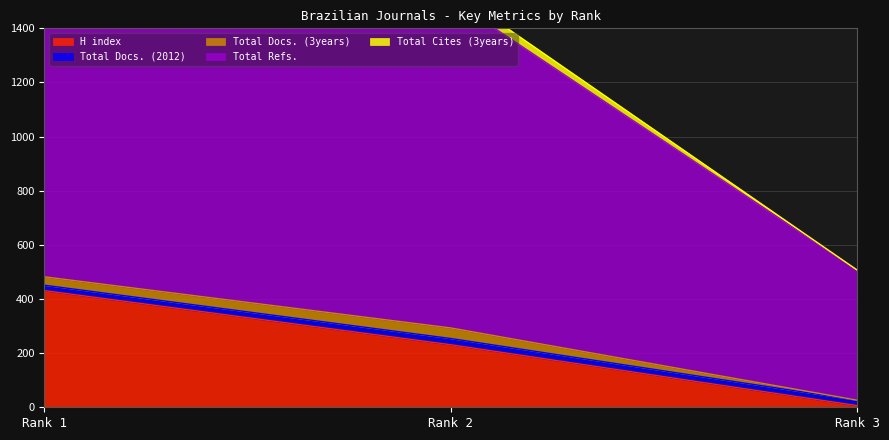

At which category is the sum across all series the highest?

Rank 1